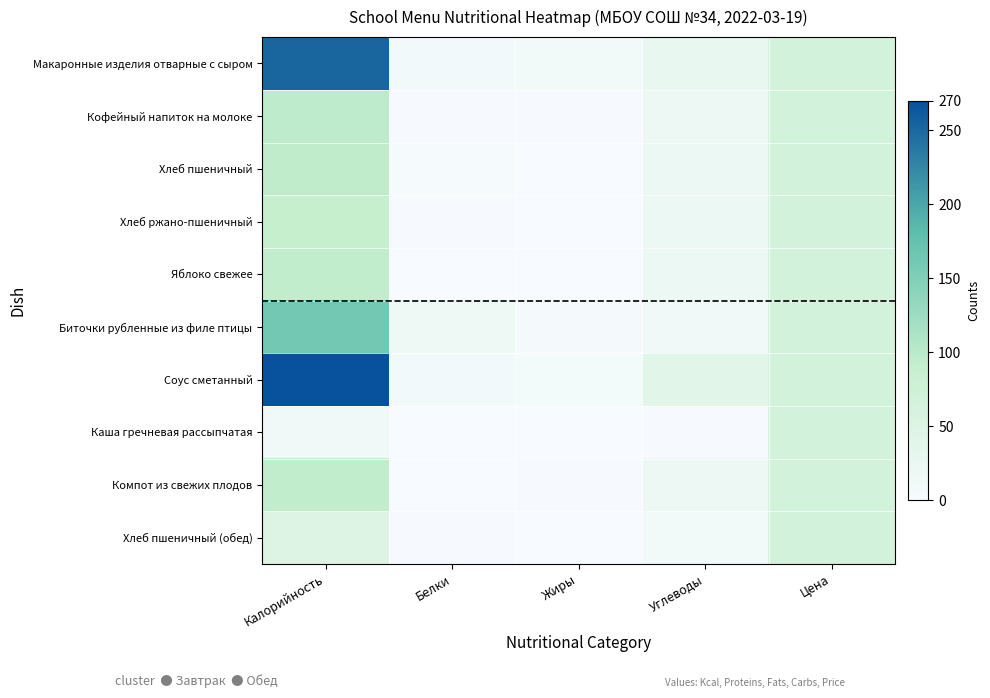

Which label corresponds to the smallest value in the chart?

Белки